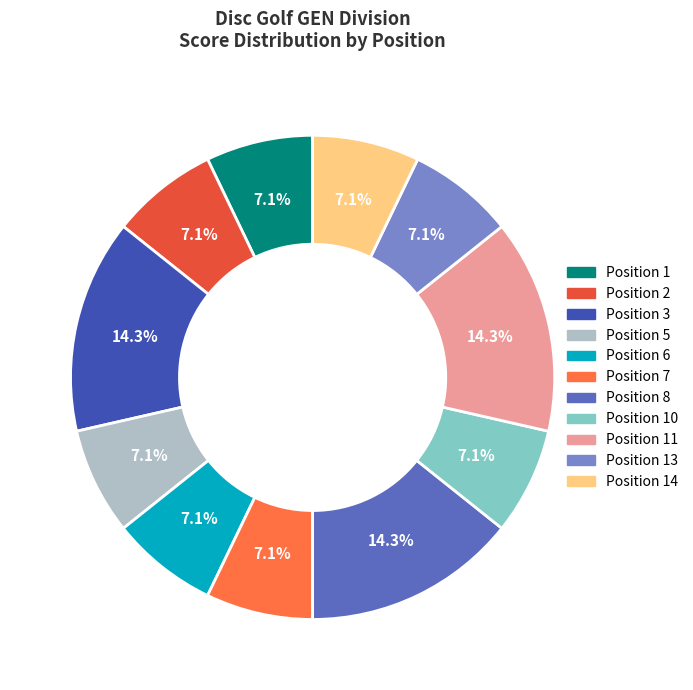

Is there a majority slice in this chart?

No